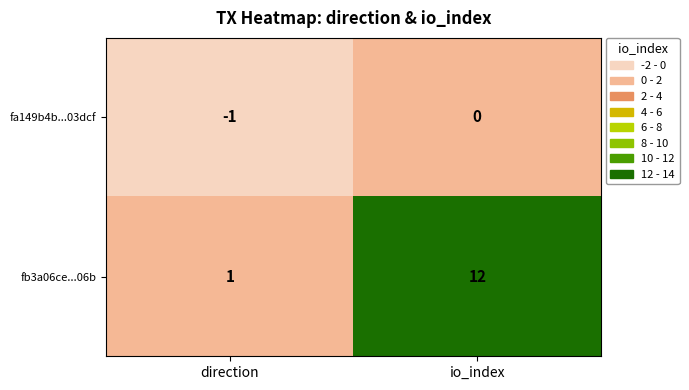

How many distinct data groups are displayed?

2